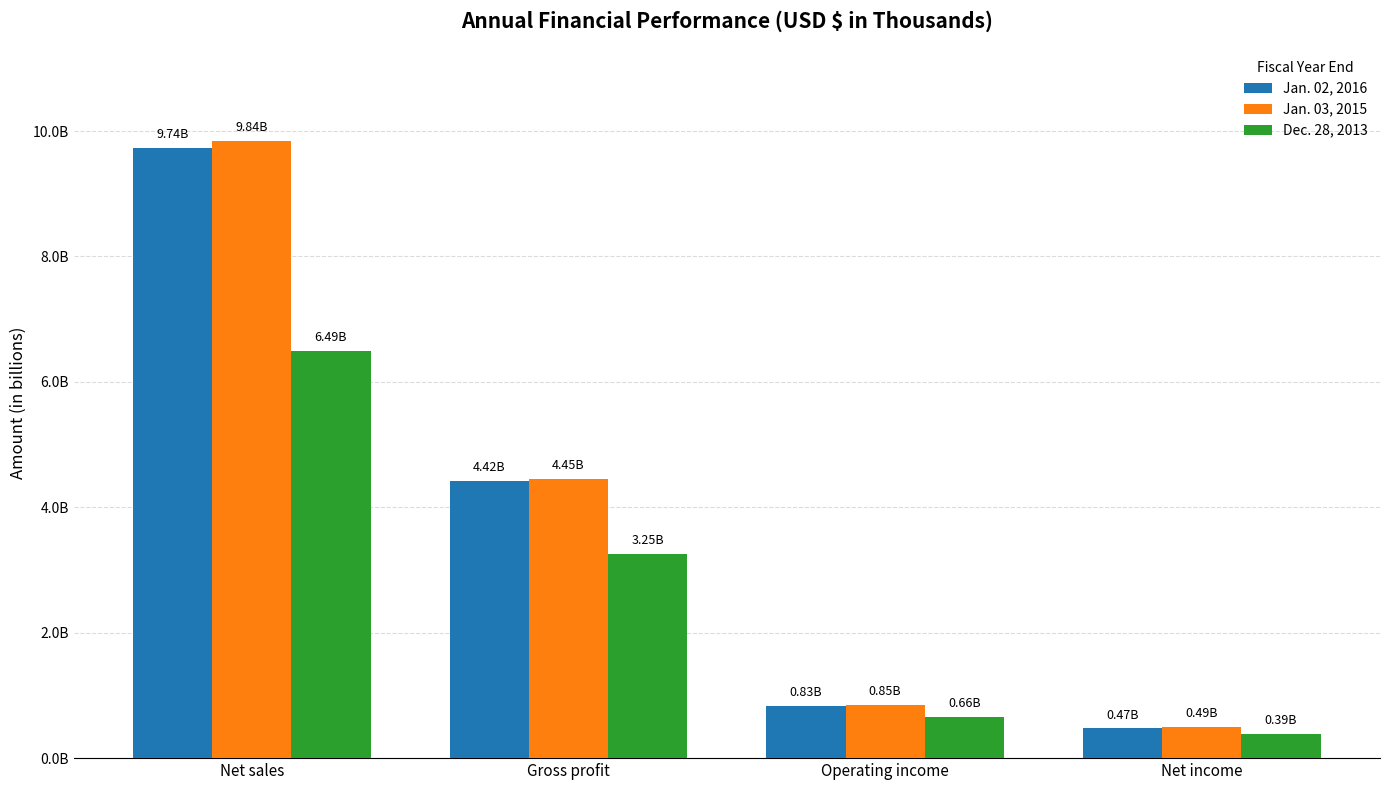

What is the difference between the Jan. 03, 2015 values at Net income and Gross profit?

4.0